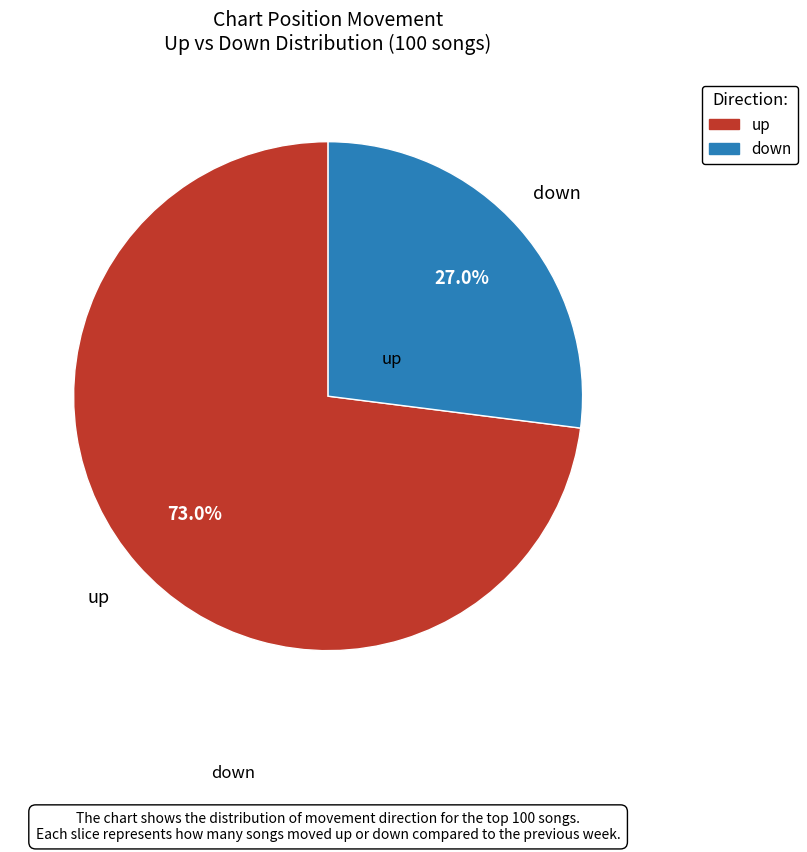

To the nearest percent, what is the difference between the largest and smallest slice percentages?

46%